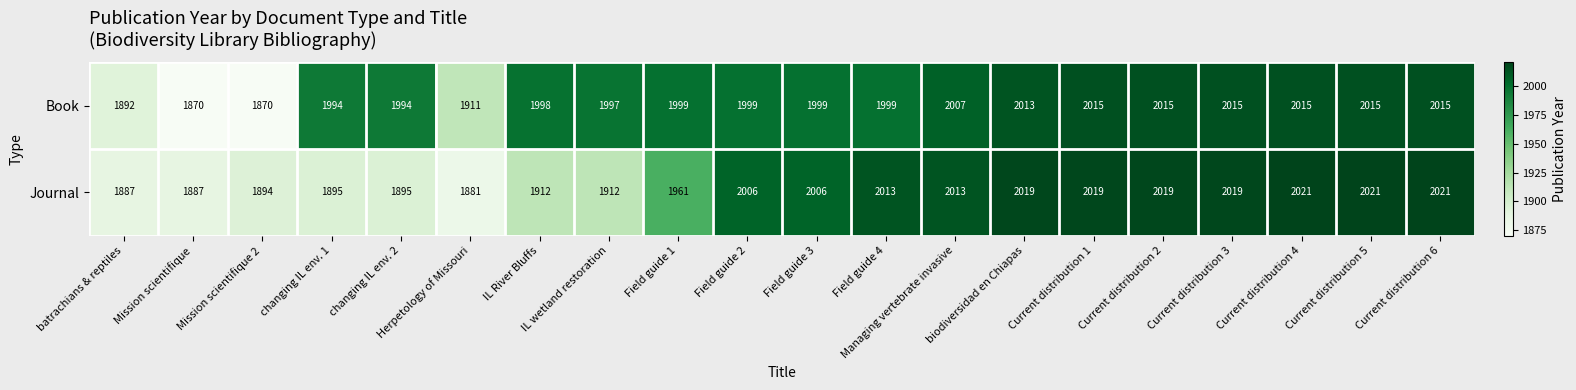

What is the difference between the second highest and minimum values in the Book series?

145